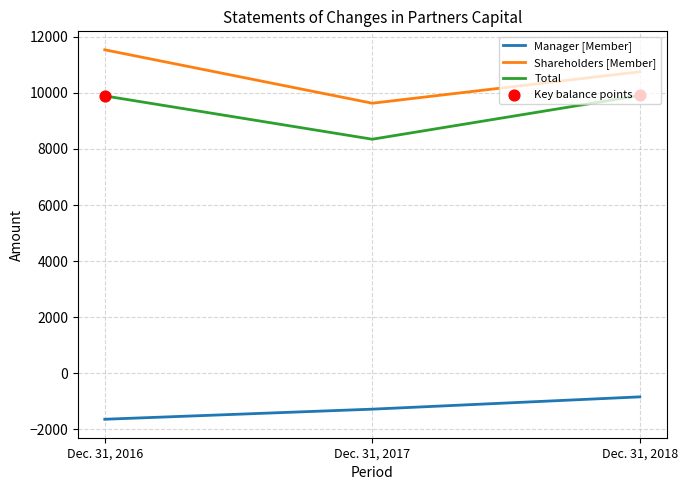

Which series changed the most between Dec. 31, 2017 and Dec. 31, 2018?

Total